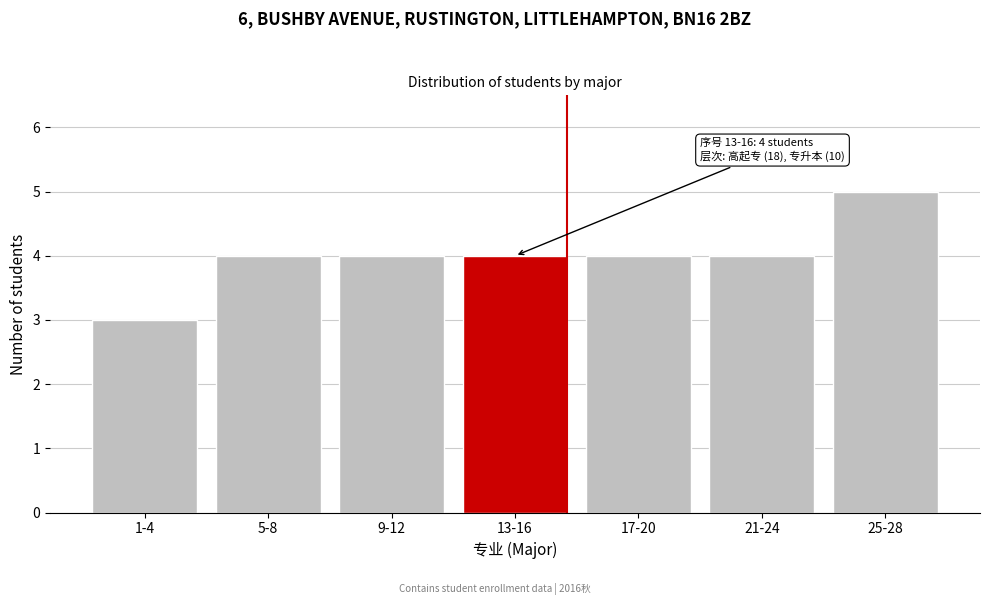

Reading left to right, extract all data points from this chart.

1-4=3	5-8=4	9-12=4	13-16=4	17-20=4	21-24=4	25-28=5